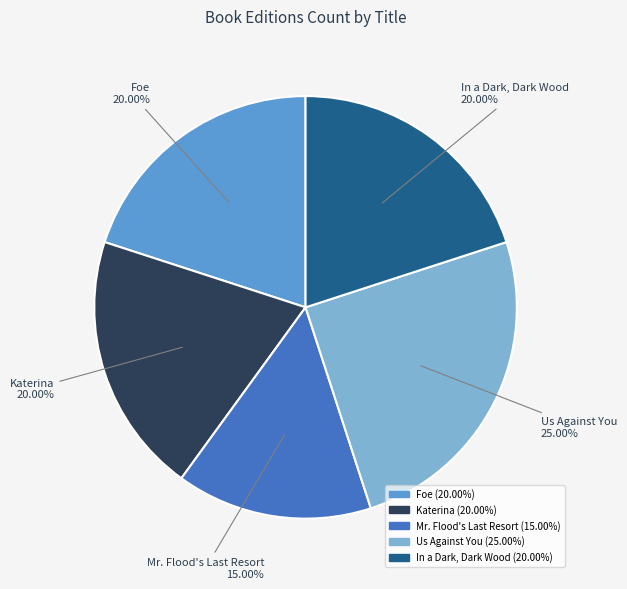

To the nearest percent, what is the difference between the largest and smallest slice percentages?

10%